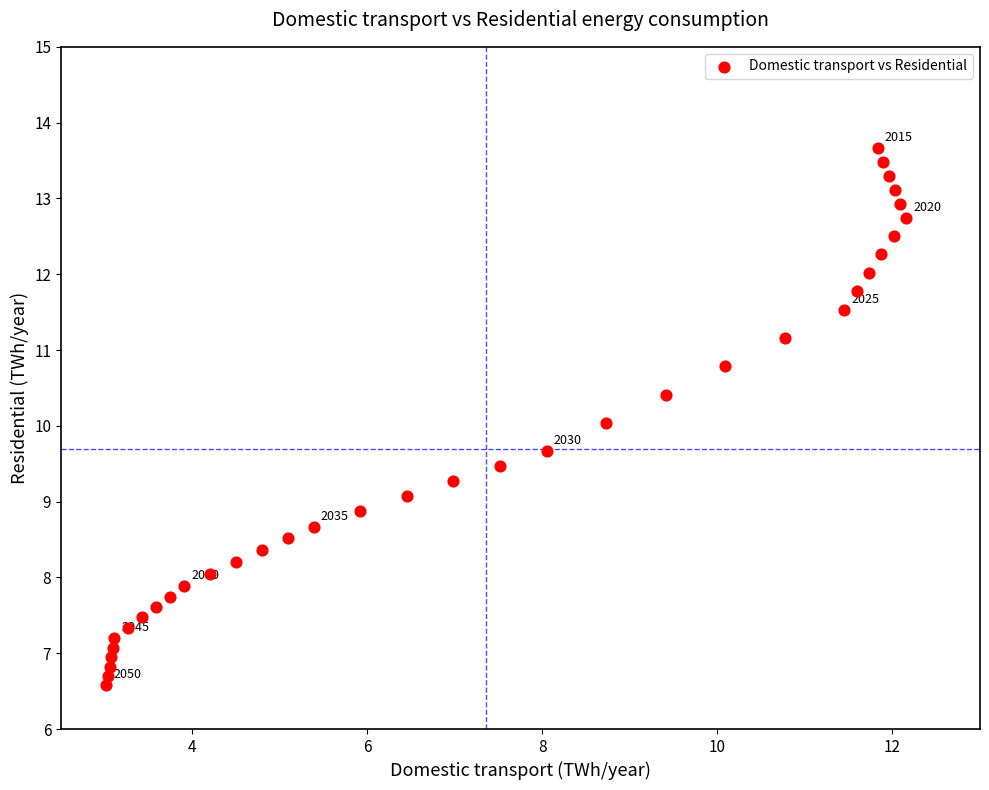

What is the range of Y values (max minus min)?

7.1